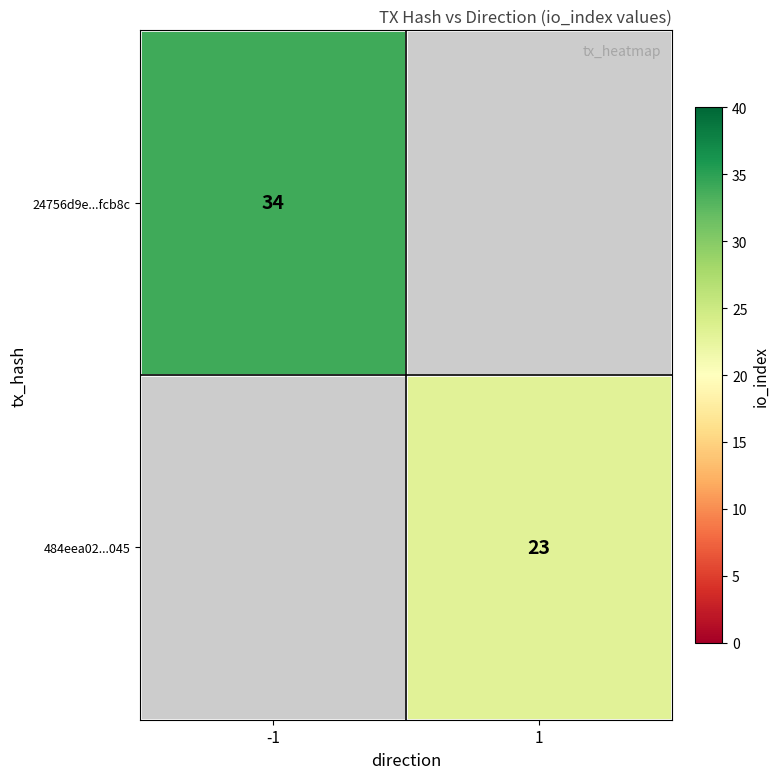

The value of 484eea02...045 at 1 is 10. True or false?

False